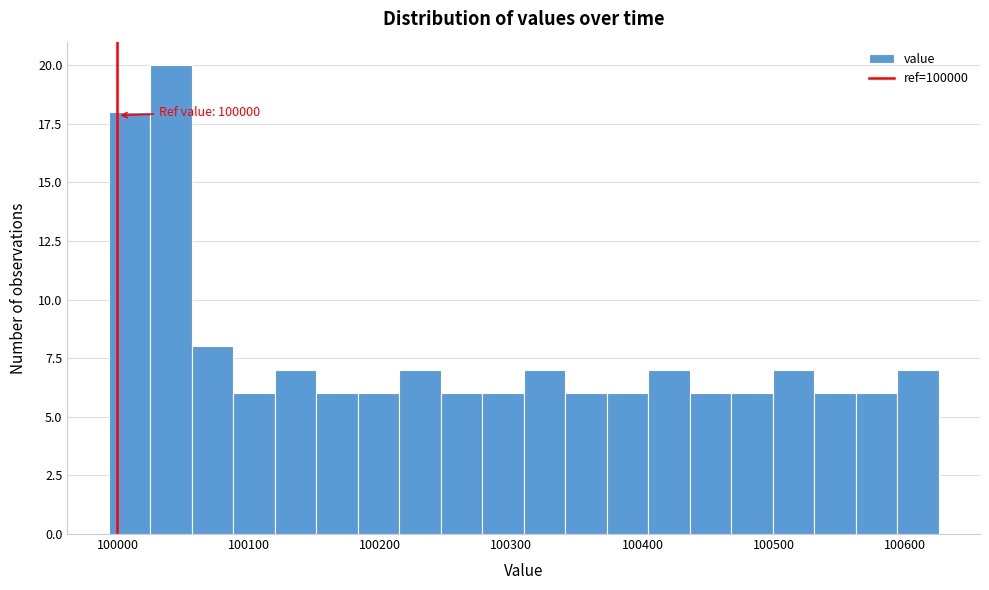

Around what value on the x-axis is the tallest bar? Give the approximate position of its centre, as read against the axis.

100040